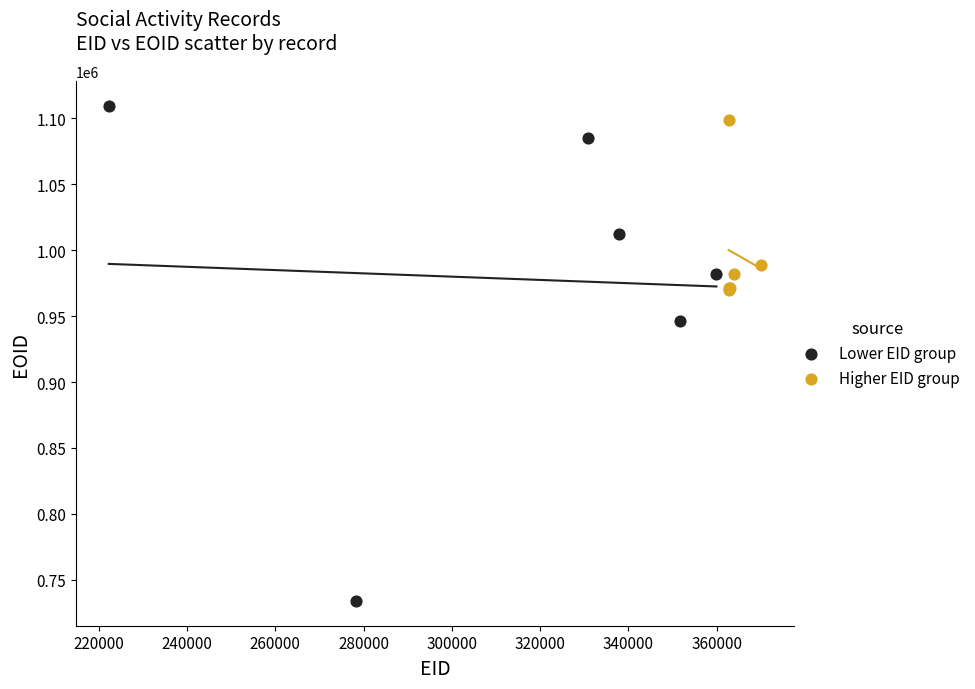

Which series contains the lowest Y value?

Lower EID group